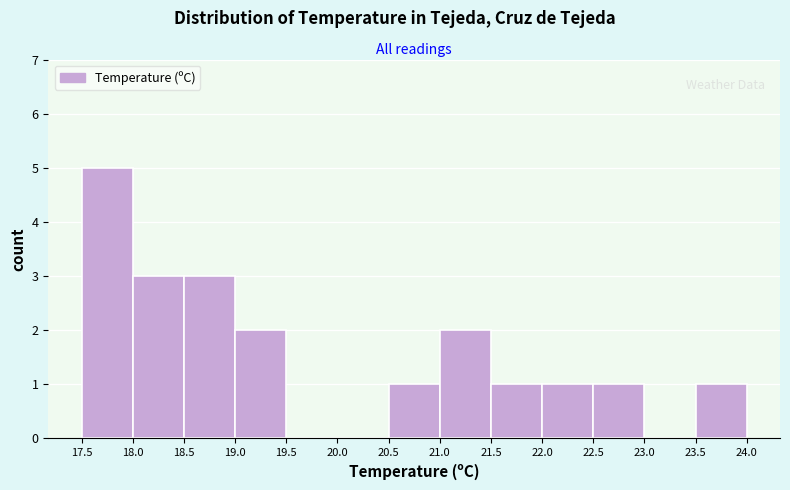

Which range on the x-axis has the tallest bar?

17.5 to 18.0